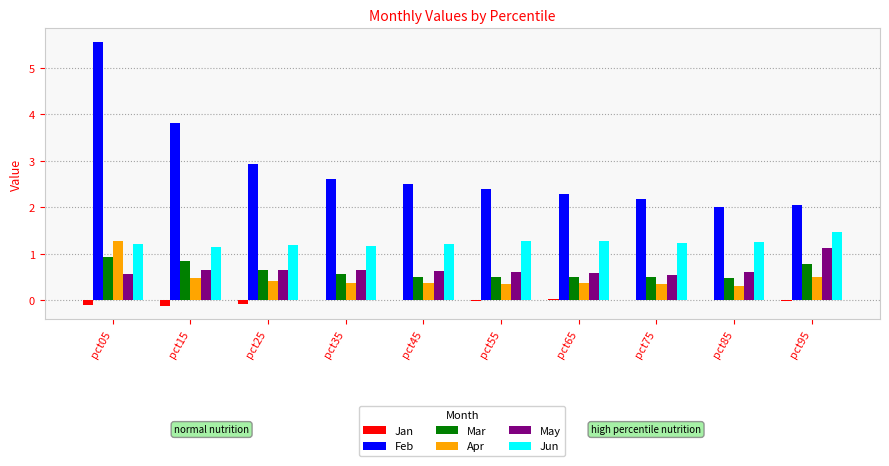

What is the sum of all Mar values?

6.3